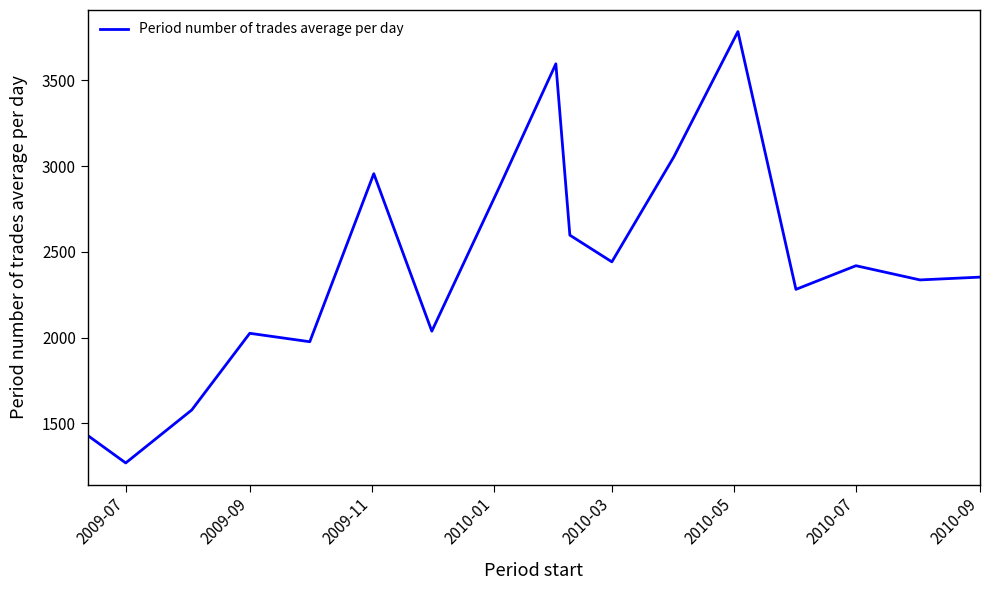

What is the minimum value shown in the chart?

1270.1